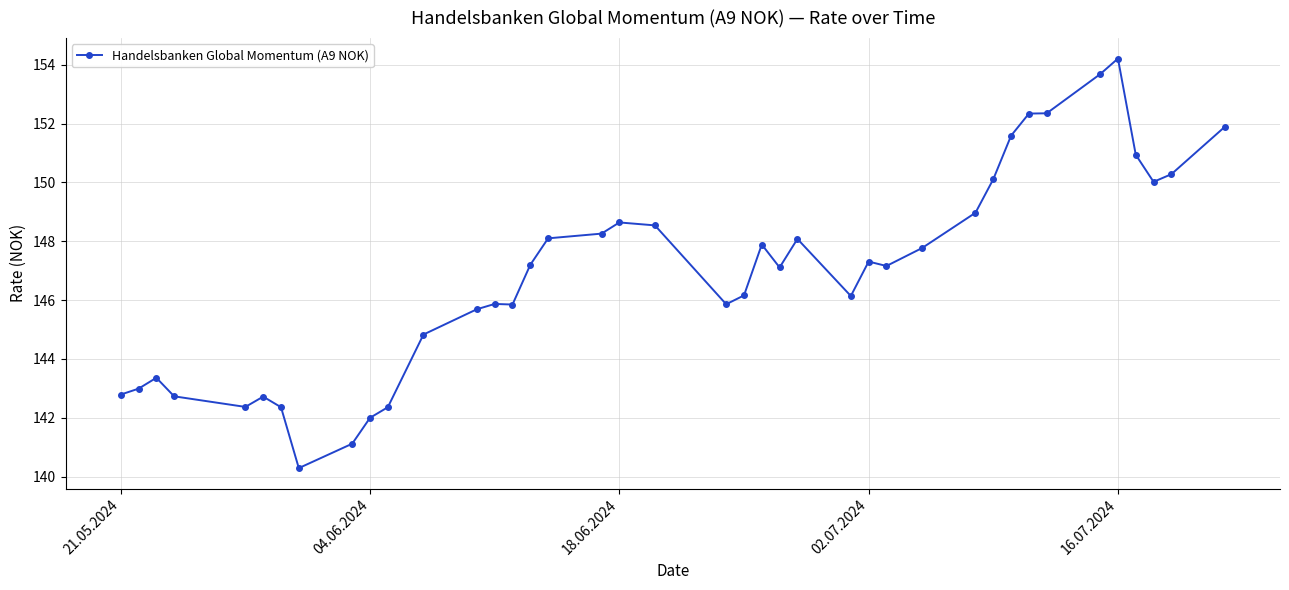

What is the sum of all values?

5877.9